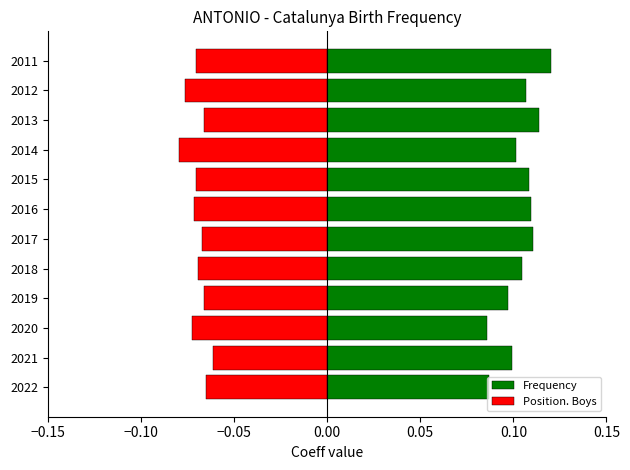

Is the value of Frequency at 2012 greater than the value of Position. Boys at 2019?

Yes